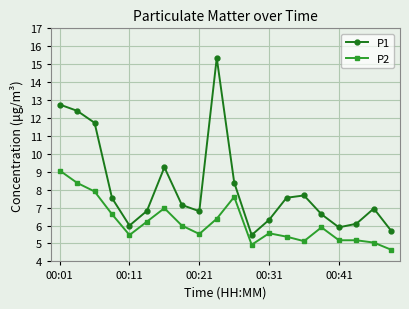

True or false: P1 and P2 cross at least once.

False